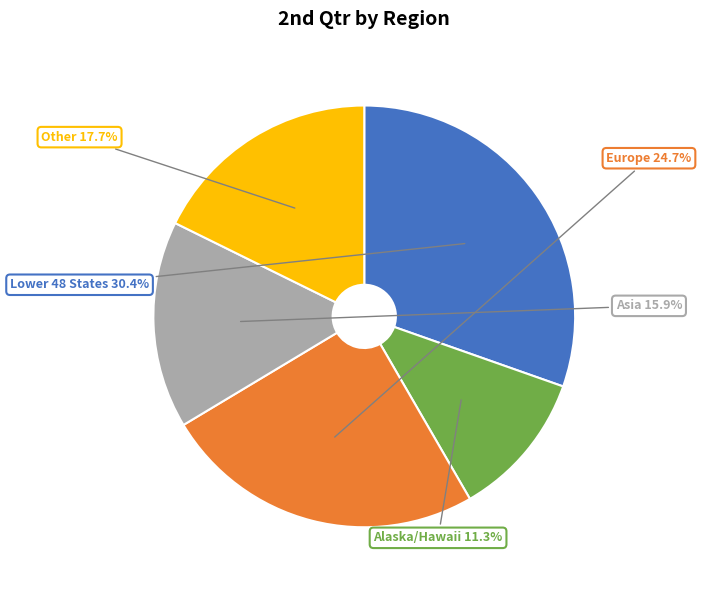

Which slice is the largest?

Lower 48 States